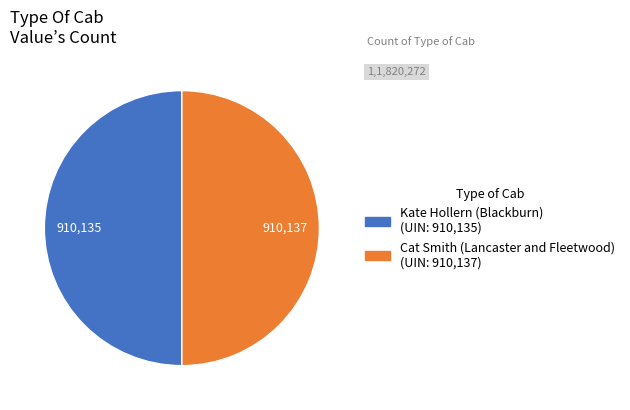

Is the sum of Cat Smith (Lancaster and Fleetwood) and Kate Hollern (Blackburn) greater than half?

Yes